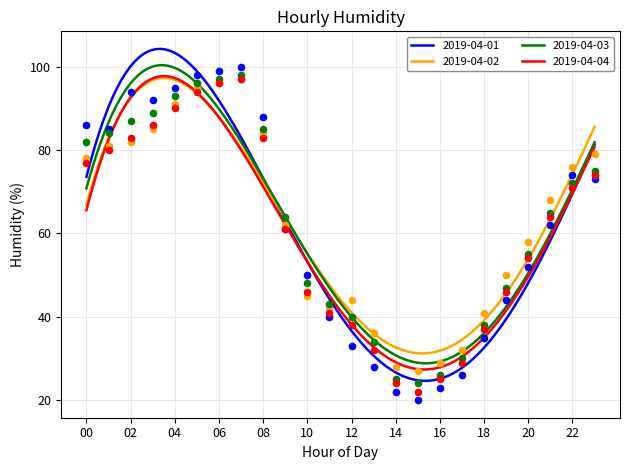

Which series has the largest Y range (max minus min)?

2019-04-01